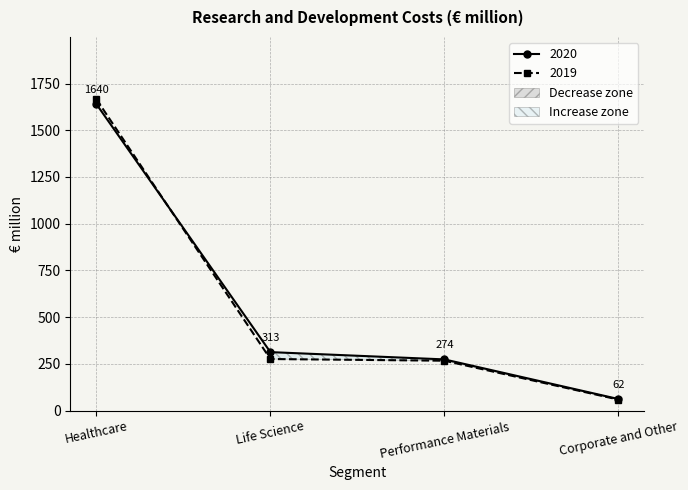

Rank the series by their average value, from highest to lowest.

2020, 2019